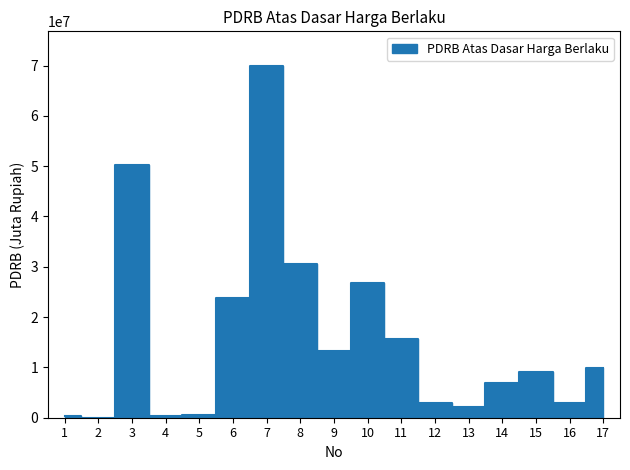

What is the difference between the values at 16 and 7?

66912437.3